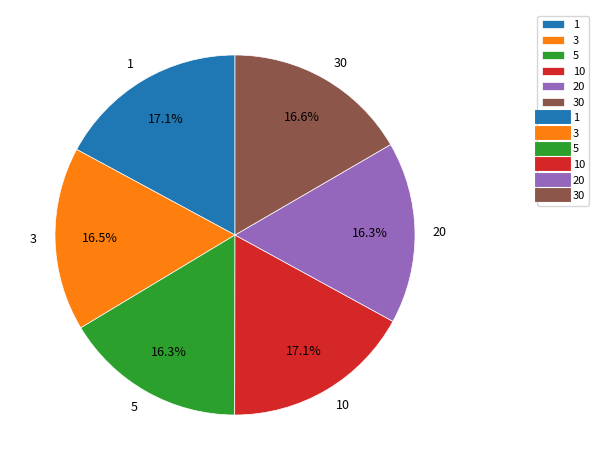

Does 10 represent more than half of the total?

No